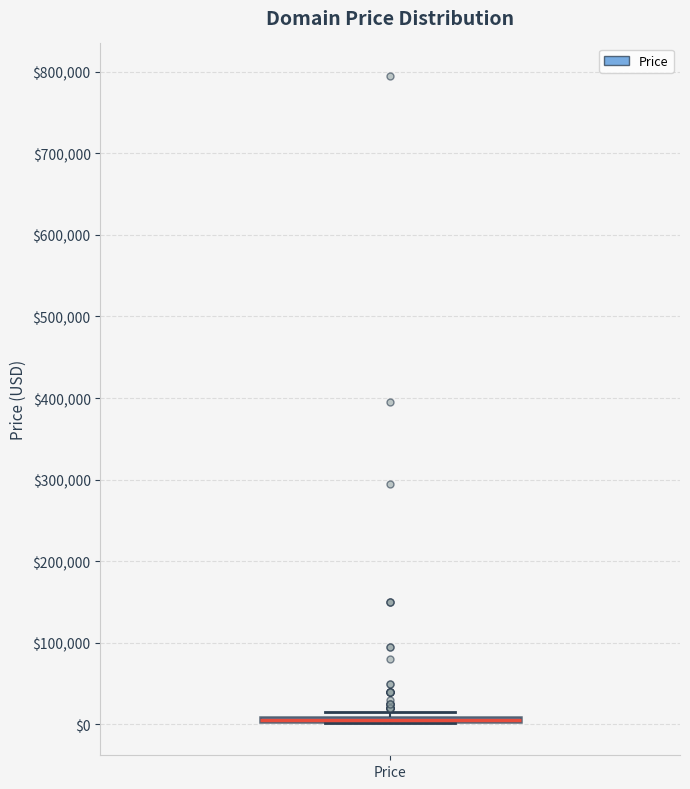

Where is the lower edge of the box for Price on the y-axis? The values are not printed on the chart, so give them approximately, as read against the axis.

0